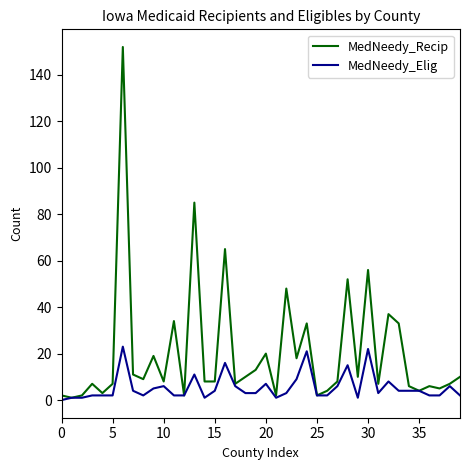

Reading left to right, transcribe all the data shown in this chart.

MedNeedy_Recip: 2	1	2	7	3	7	152	11	9	19	8	34	2	85	8	8	65	7	10	13	20	2	48	18	33	2	4	8	52	10	56	7	37	33	6	4	6	5	7	10
MedNeedy_Elig: 0	1	1	2	2	2	23	4	2	5	6	2	2	11	1	4	16	6	3	3	7	1	3	9	21	2	2	6	15	1	22	3	8	4	4	4	2	2	6	2